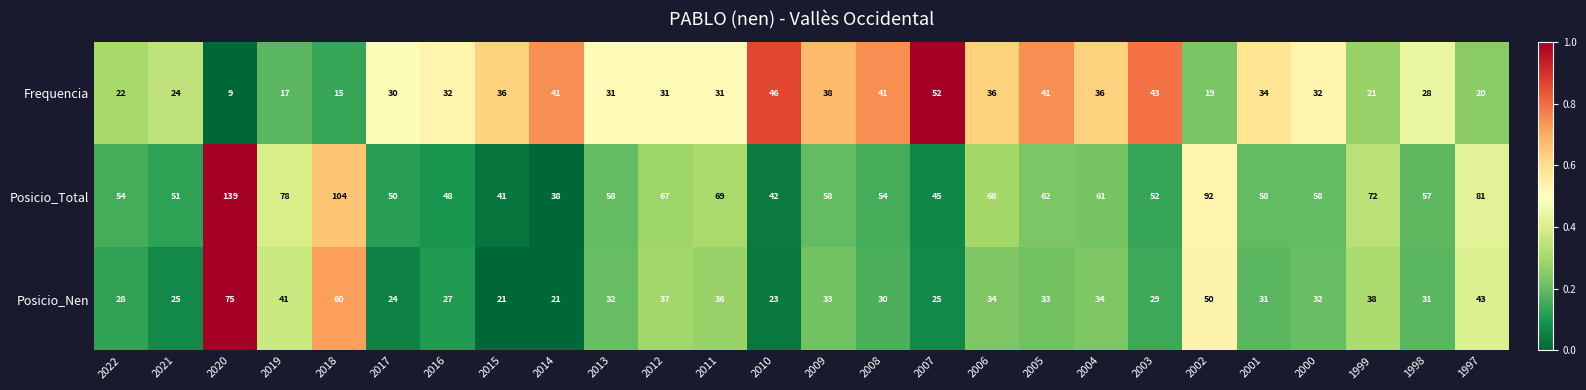

What is the spread (max minus min) of values at 2001?

27